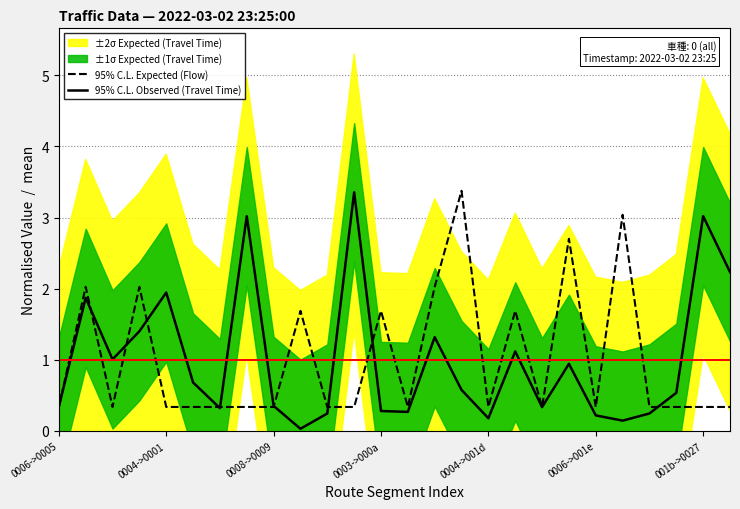

True or false: 95% C.L. Observed (Travel Time) has a value of 2.1 at 001b->0027.

False